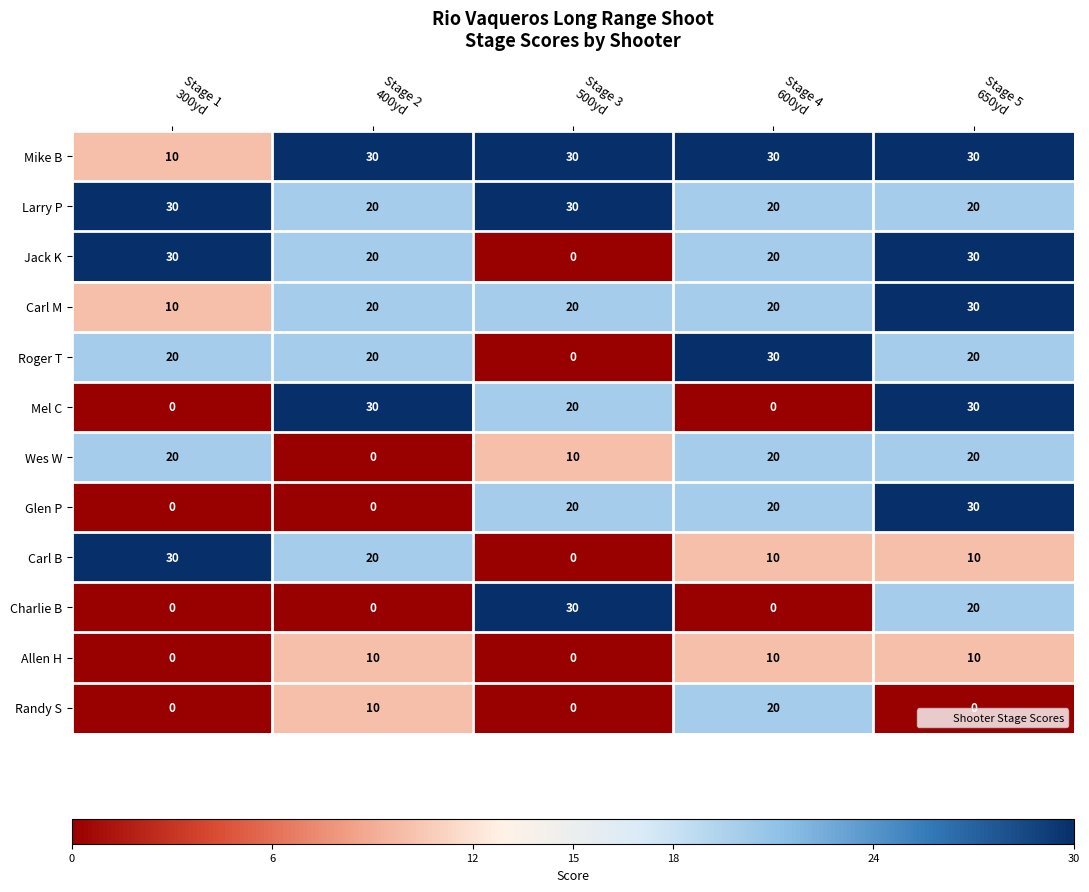

What is the highest value of the Roger T series?

30